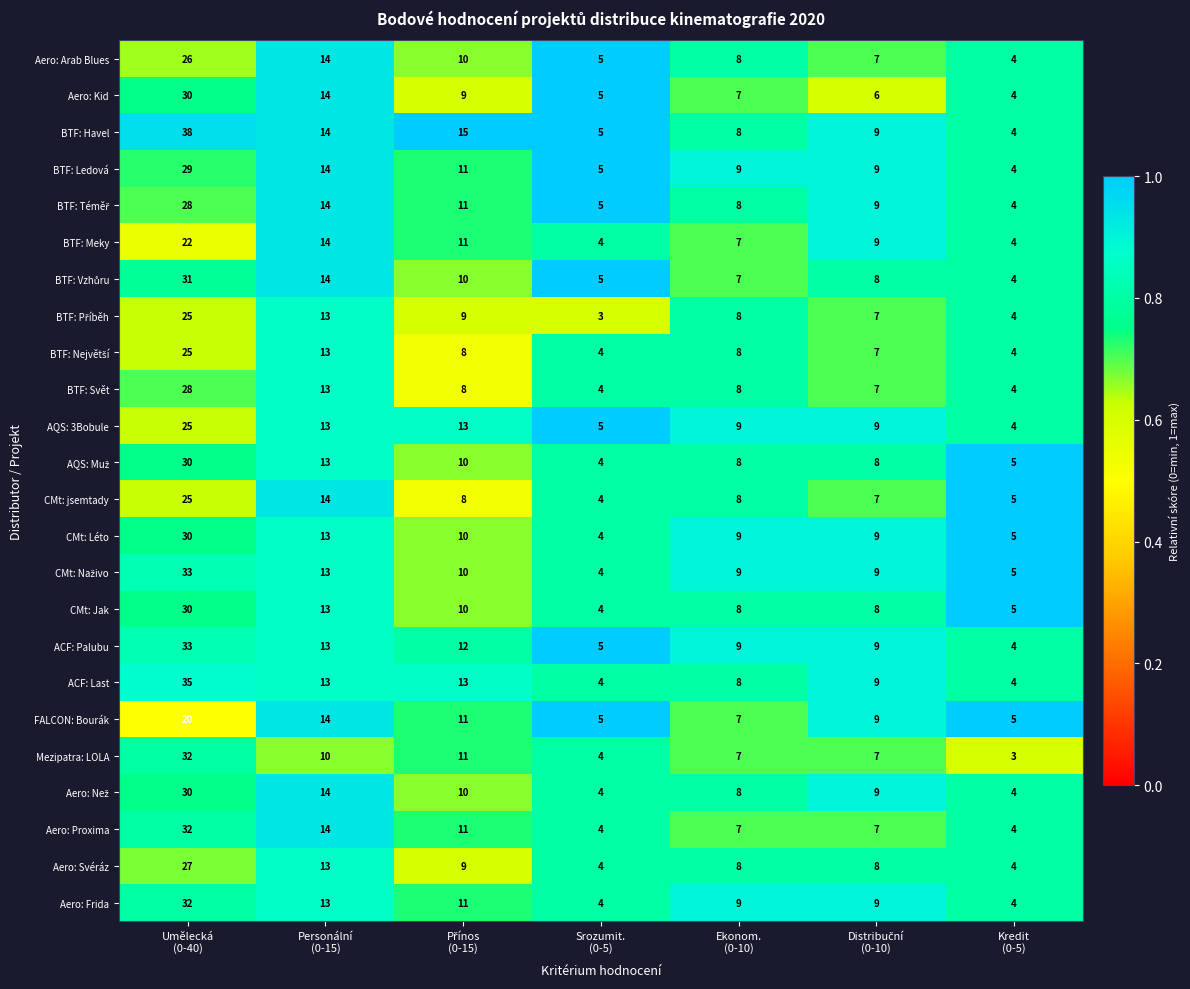

What is the maximum value shown in the chart?

38